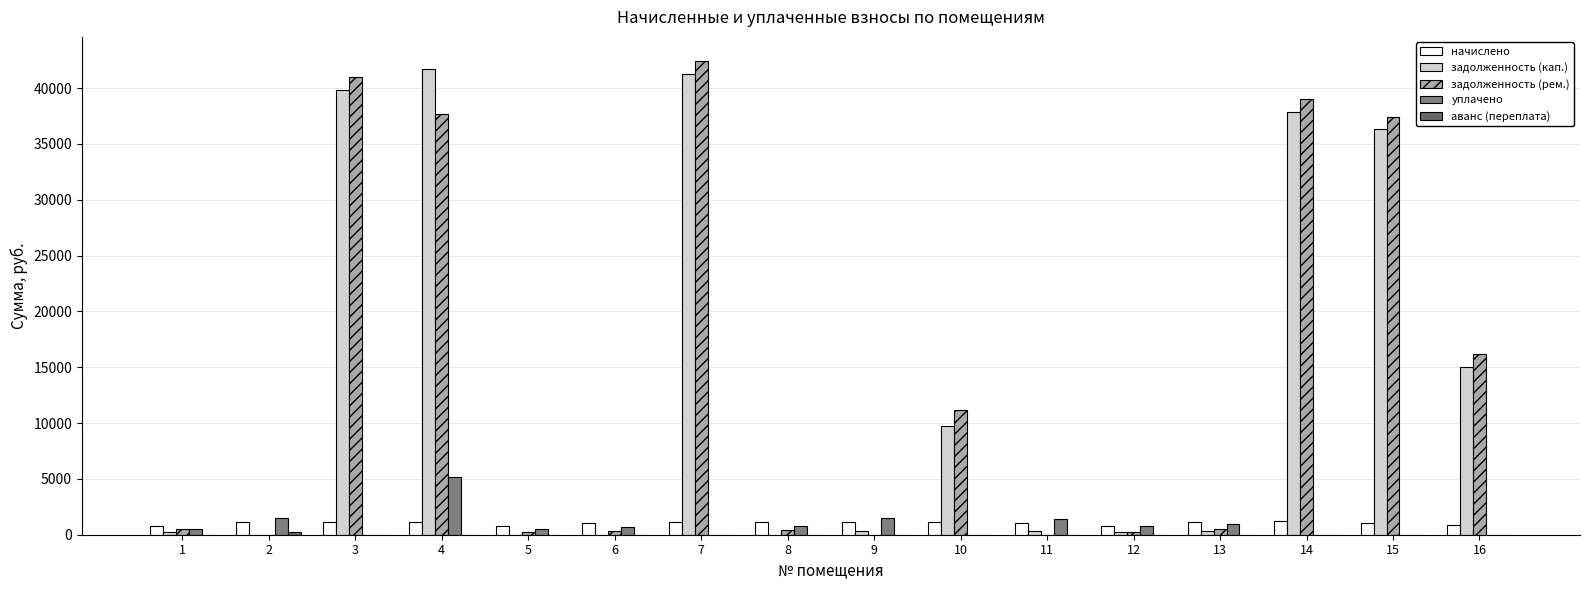

Count the number of data series in this chart.

5